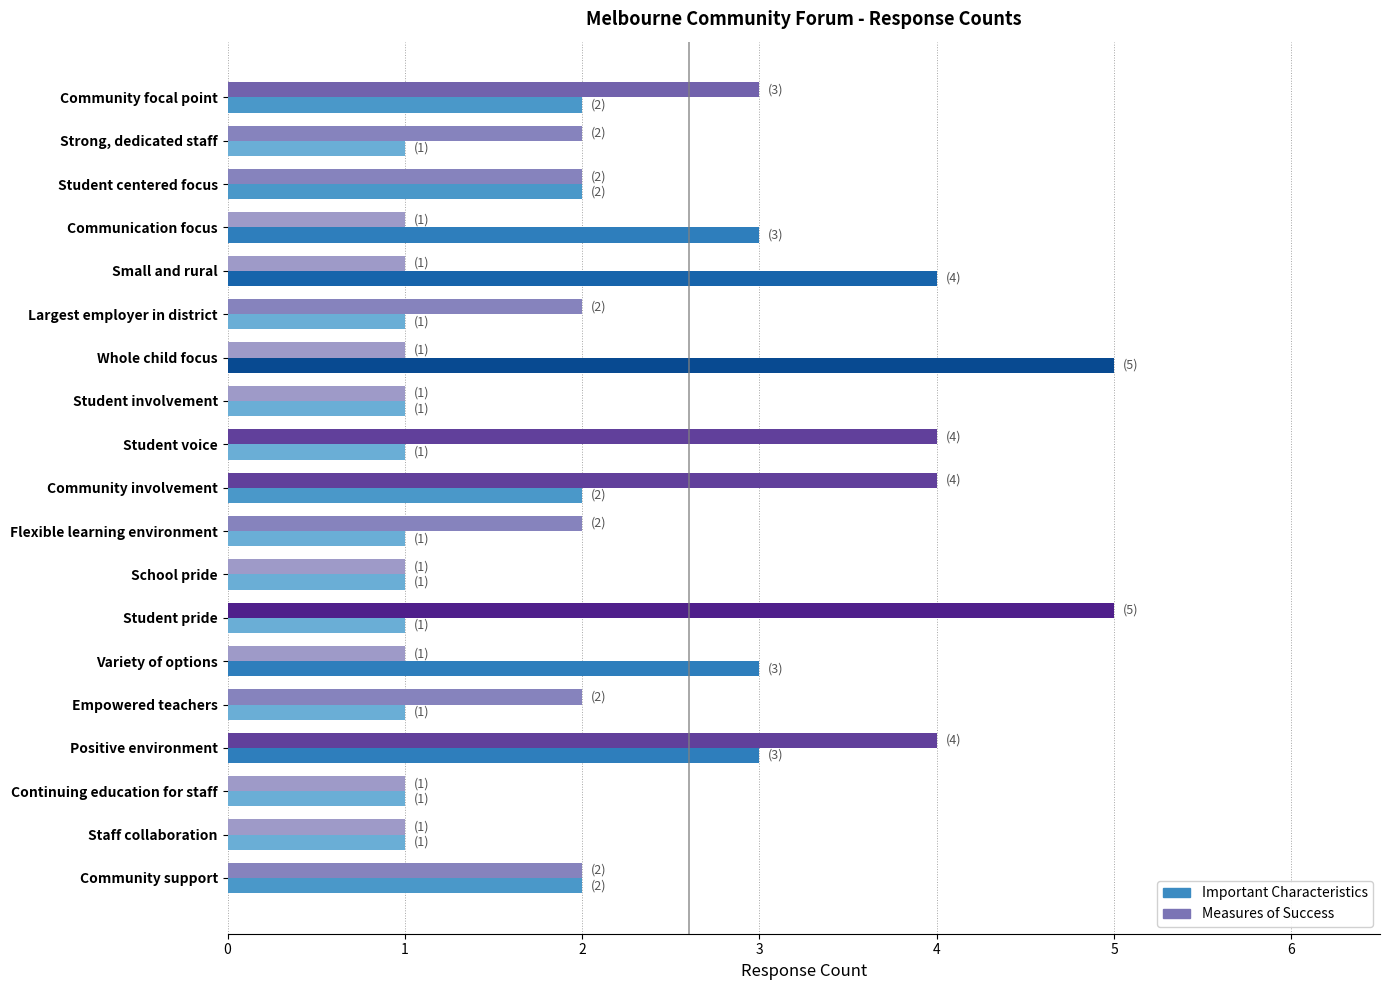

What is the greatest value displayed?

5